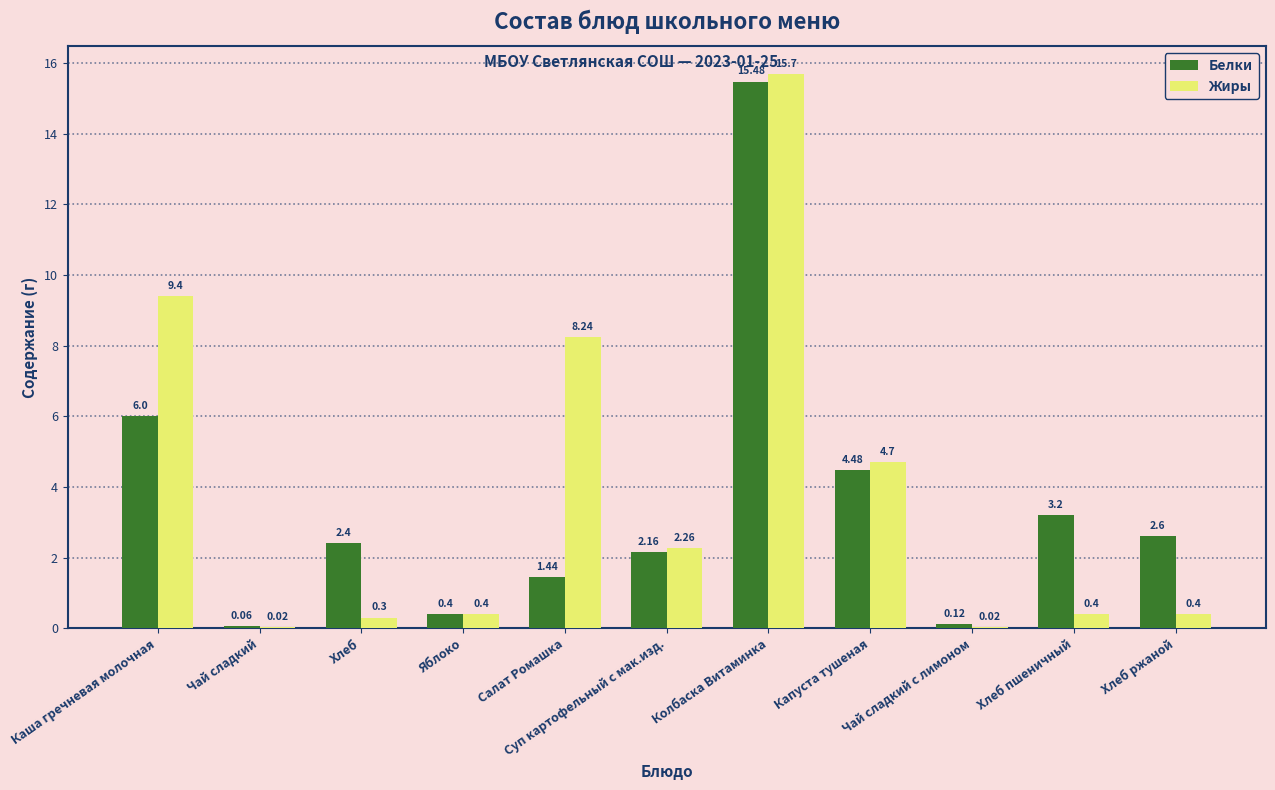

Which series has the largest total across all categories?

Жиры